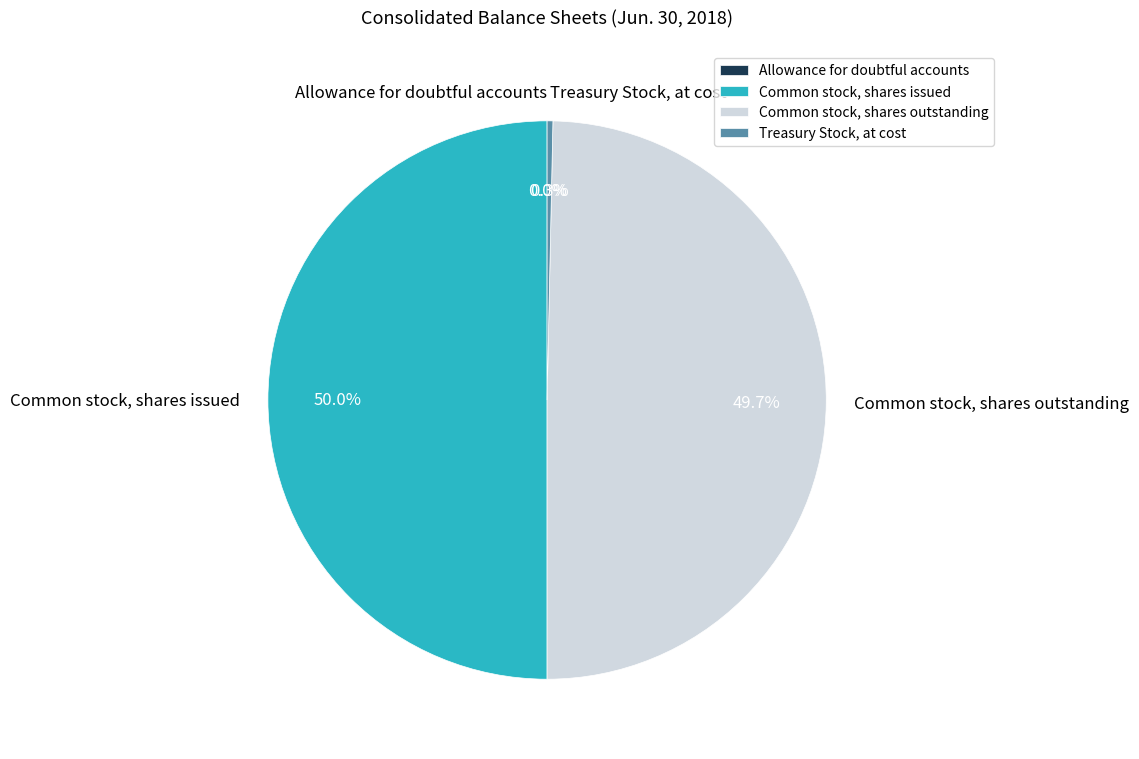

Do Common stock, shares issued and Common stock, shares outstanding together represent more than half of the pie?

Yes